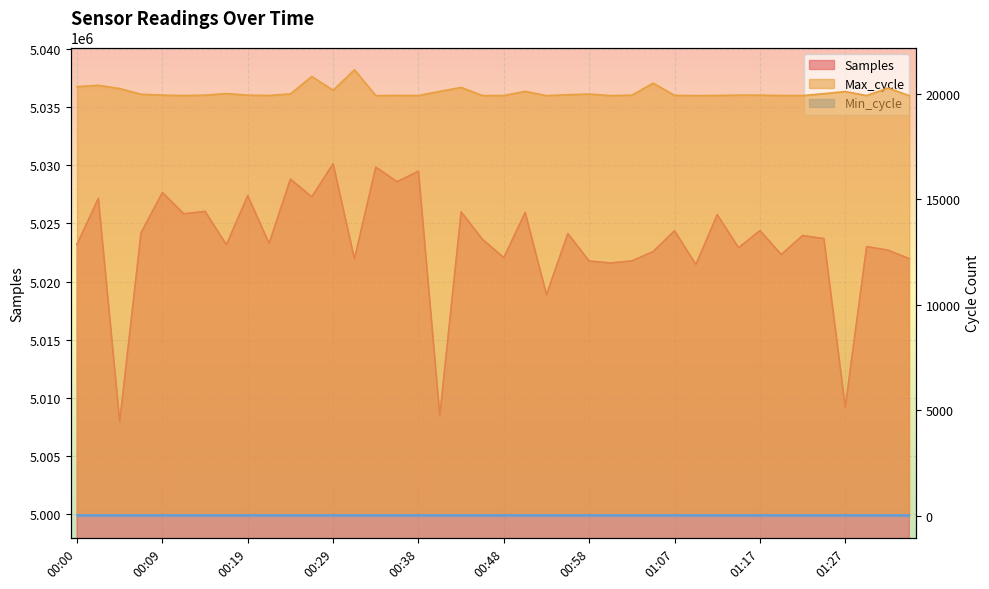

What is the spread (max minus min) of values at 00:02?

5006749